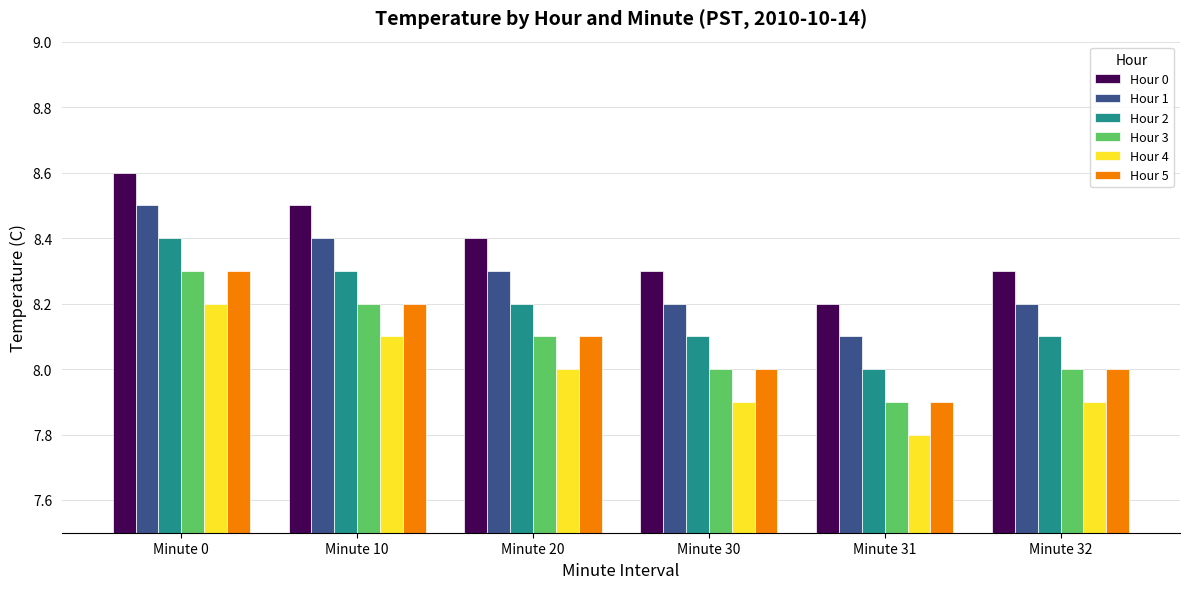

Where is Hour 4 nearest to the value 8?

Minute 20